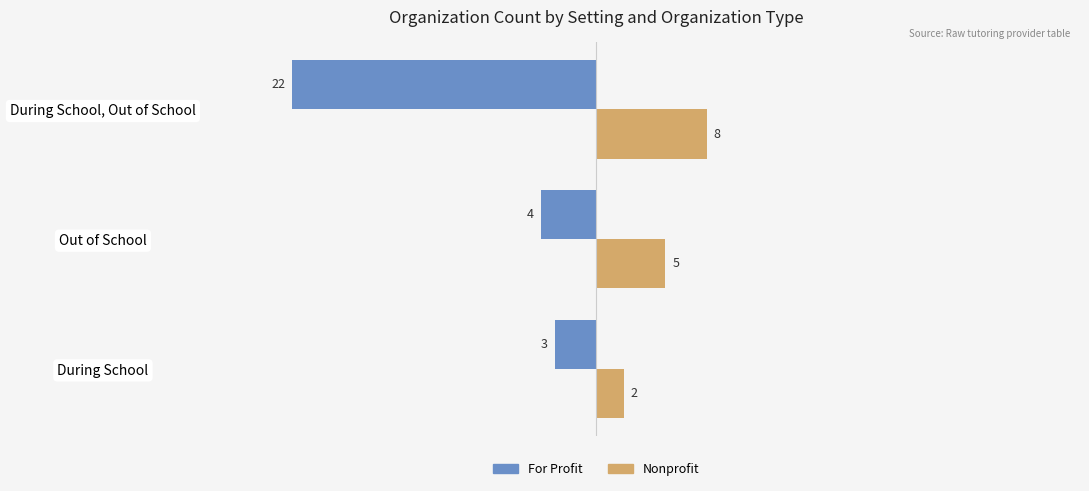

What is the lowest value of the For Profit series?

3